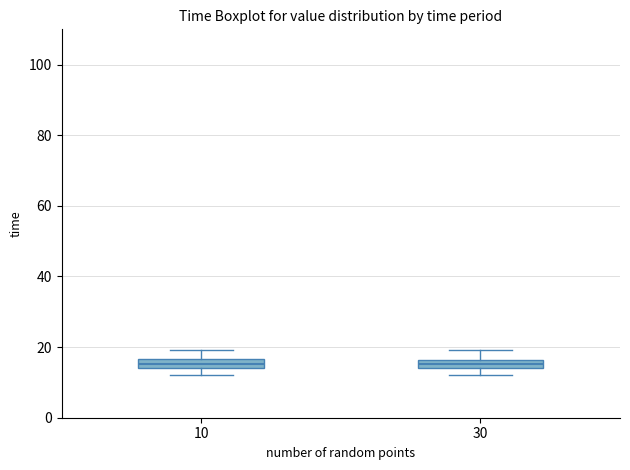

Where does the lower whisker of the box at x = 30 end on the y-axis? The values are not printed on the chart, so give them approximately, as read against the axis.

12